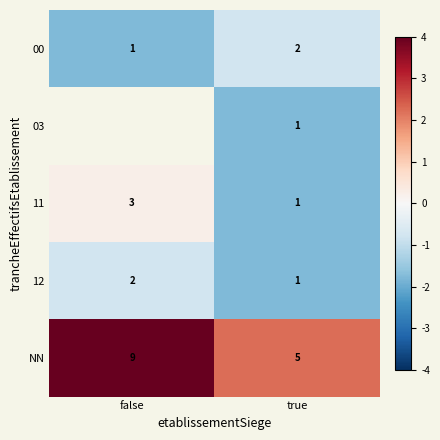

What is the difference between the 11 values at false and true?

2.0